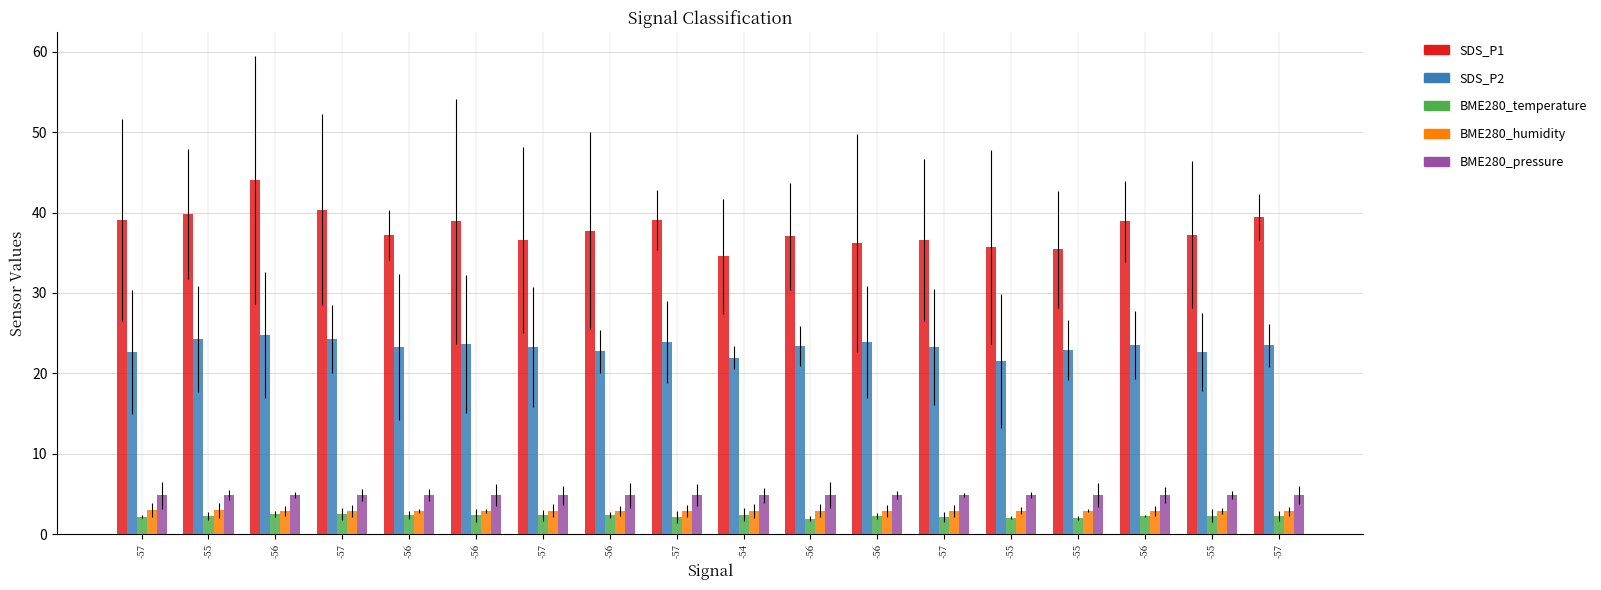

Reading right to left, extract all data points from this chart.

SDS_P1: -57=39.5	-55=37.3	-56=38.9	-55=35.5	-55=35.7	-57=36.6	-56=36.2	-56=37.1	-54=34.6	-57=39.1	-56=37.8	-57=36.6	-56=38.9	-56=37.2	-57=40.4	-56=44.0	-55=39.8	-57=39.1
SDS_P2: -57=23.5	-55=22.7	-56=23.5	-55=22.9	-55=21.5	-57=23.3	-56=23.9	-56=23.4	-54=22.0	-57=23.9	-56=22.7	-57=23.3	-56=23.7	-56=23.3	-57=24.3	-56=24.8	-55=24.3	-57=22.7
BME280_temperature: -57=2.2	-55=2.3	-56=2.2	-55=2.0	-55=2.0	-57=2.1	-56=2.2	-56=1.9	-54=2.4	-57=2.1	-56=2.4	-57=2.3	-56=2.4	-56=2.4	-57=2.5	-56=2.5	-55=2.3	-57=2.2
BME280_humidity: -57=2.9	-55=2.9	-56=2.9	-55=2.9	-55=2.9	-57=2.9	-56=2.9	-56=2.9	-54=2.9	-57=2.9	-56=2.9	-57=2.9	-56=2.9	-56=2.9	-57=2.9	-56=2.9	-55=2.9	-57=2.9
BME280_pressure: -57=4.8	-55=4.8	-56=4.8	-55=4.8	-55=4.8	-57=4.8	-56=4.8	-56=4.8	-54=4.8	-57=4.8	-56=4.8	-57=4.8	-56=4.8	-56=4.8	-57=4.8	-56=4.8	-55=4.8	-57=4.8